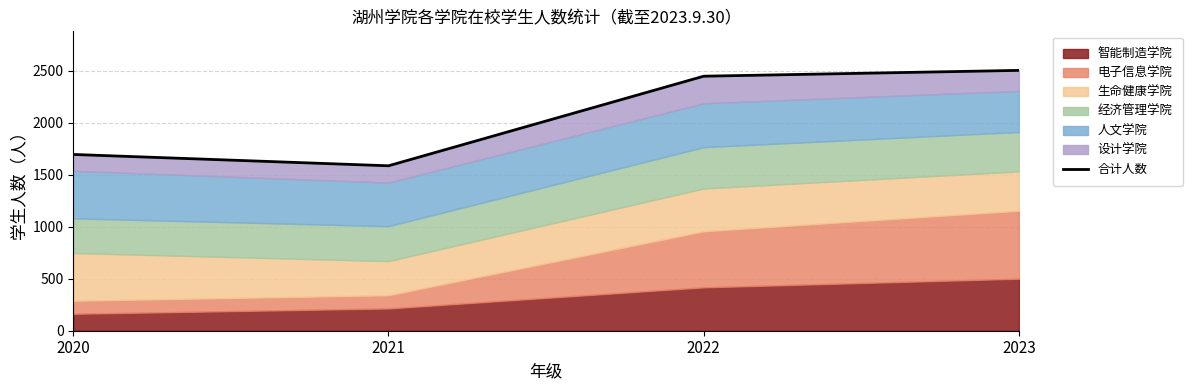

What is the sum of the values at 2023 and 2022?

4948